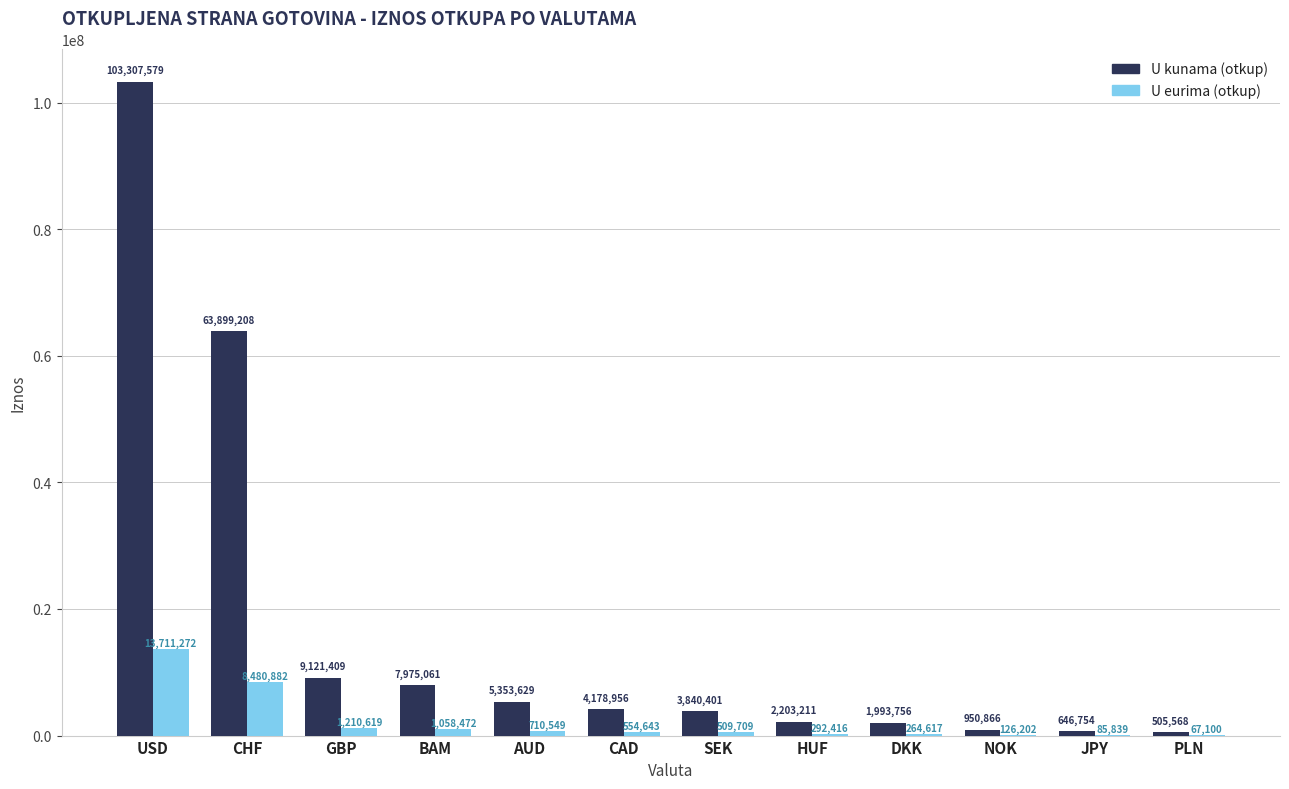

What is the spread (max minus min) of values at CHF?

55418326